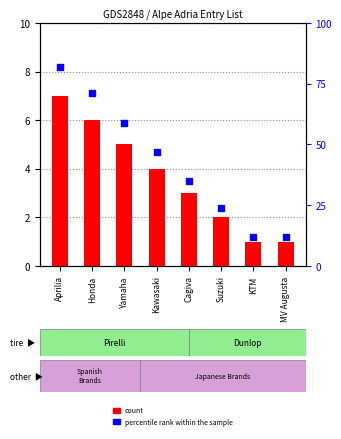

What is the approximate value of percentile rank within the sample at Honda?

71